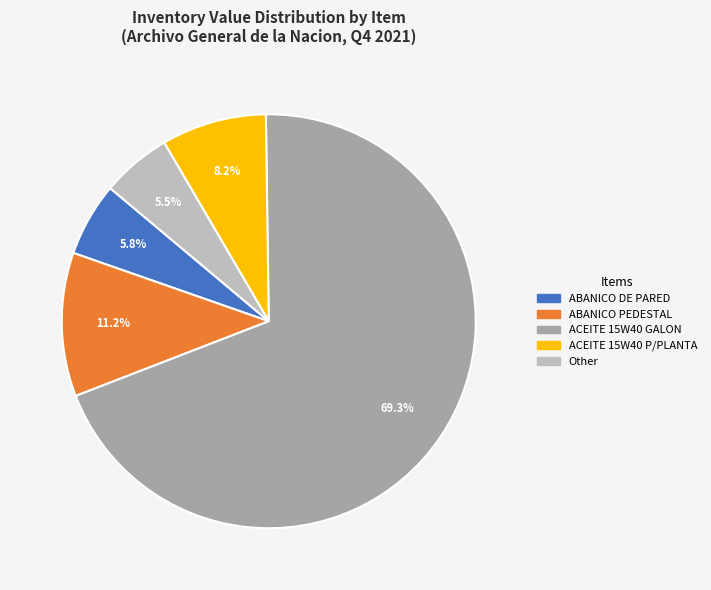

Is there any slice that represents more than half of the pie?

Yes